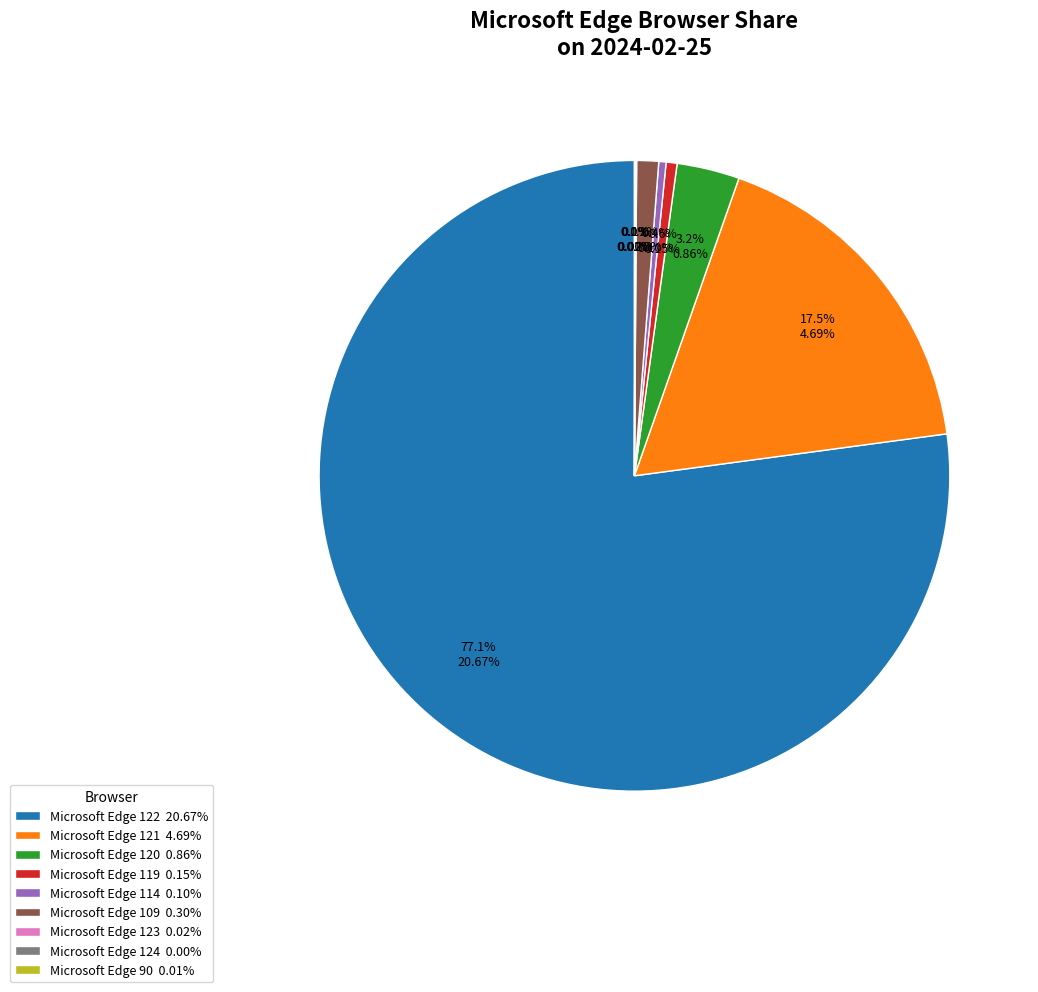

To the nearest percent, what percentage of the pie is Microsoft Edge 119?

1%